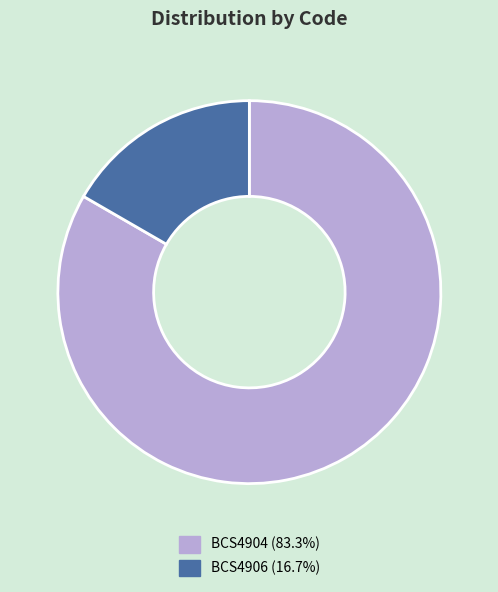

Is the sum of BCS4906 (16.7%) and BCS4904 (83.3%) greater than half?

Yes